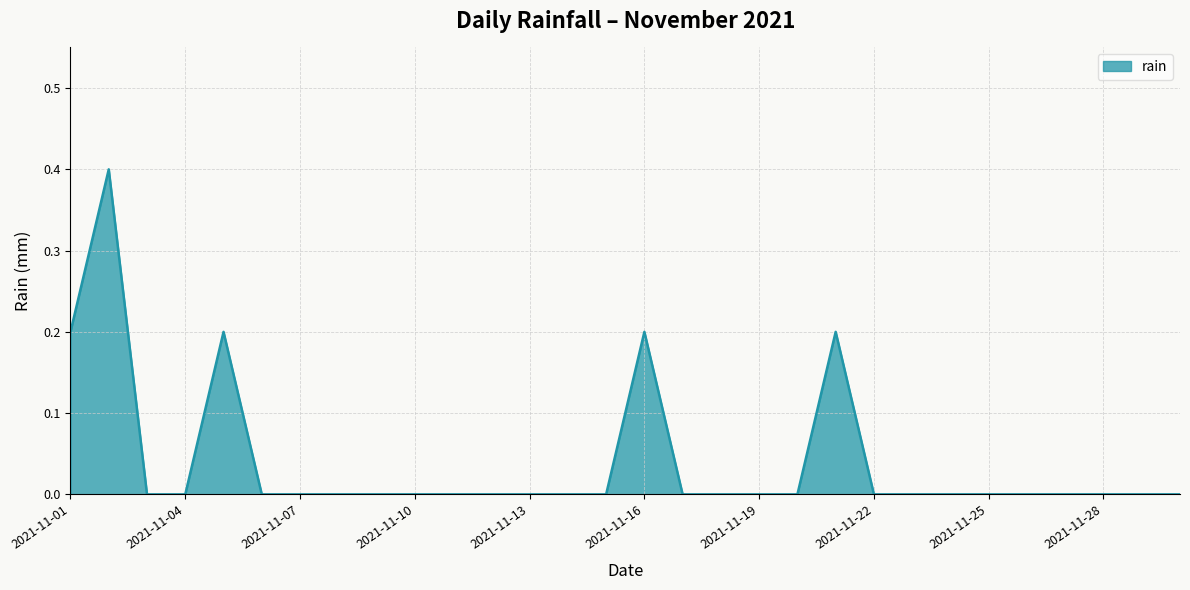

How many lines are shown in the chart?

1